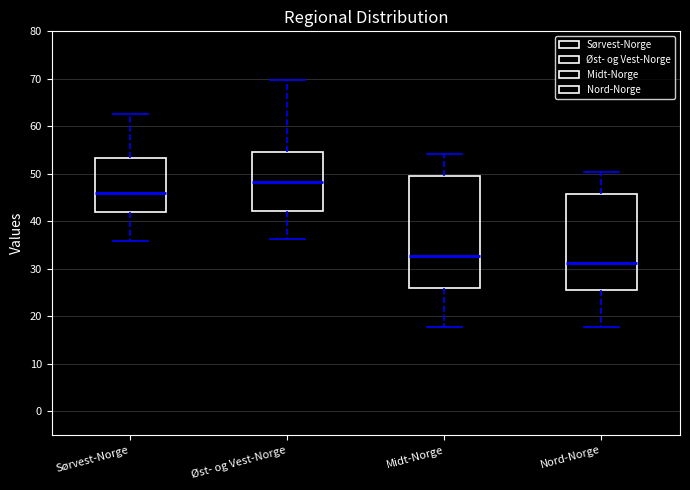

Which box is the tallest, from its lower edge to its upper edge?

Midt-Norge